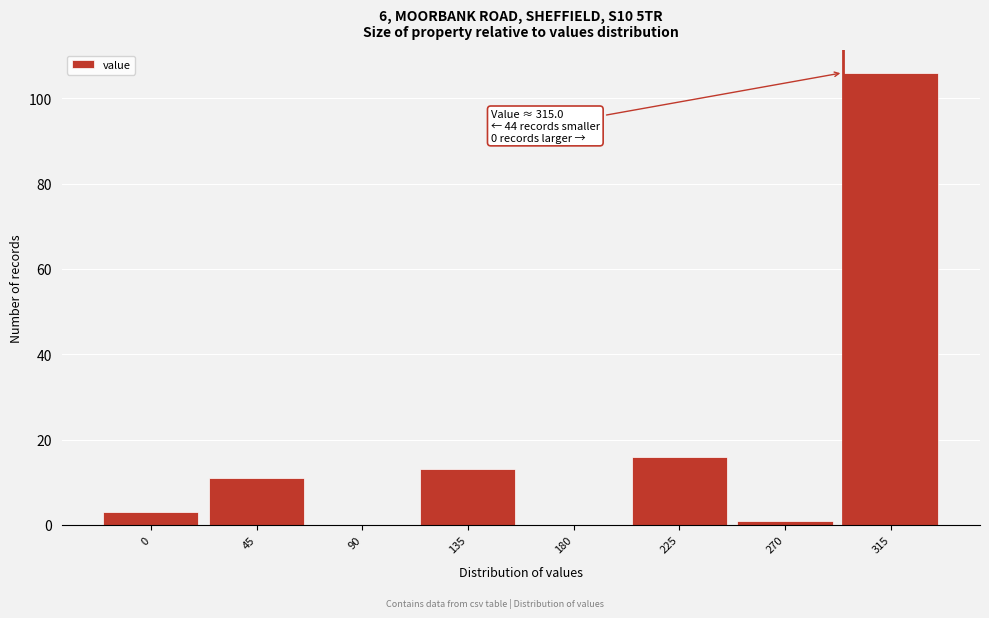

Reading left to right, transcribe all the data shown in this chart.

0=3	45=11	90=0	135=13	180=0	225=16	270=1	315=106